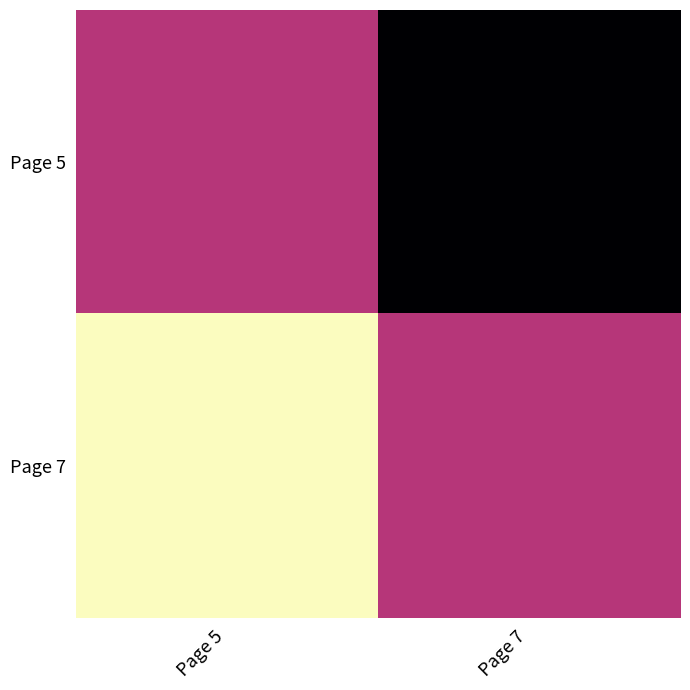

What is the smallest value displayed?

1991